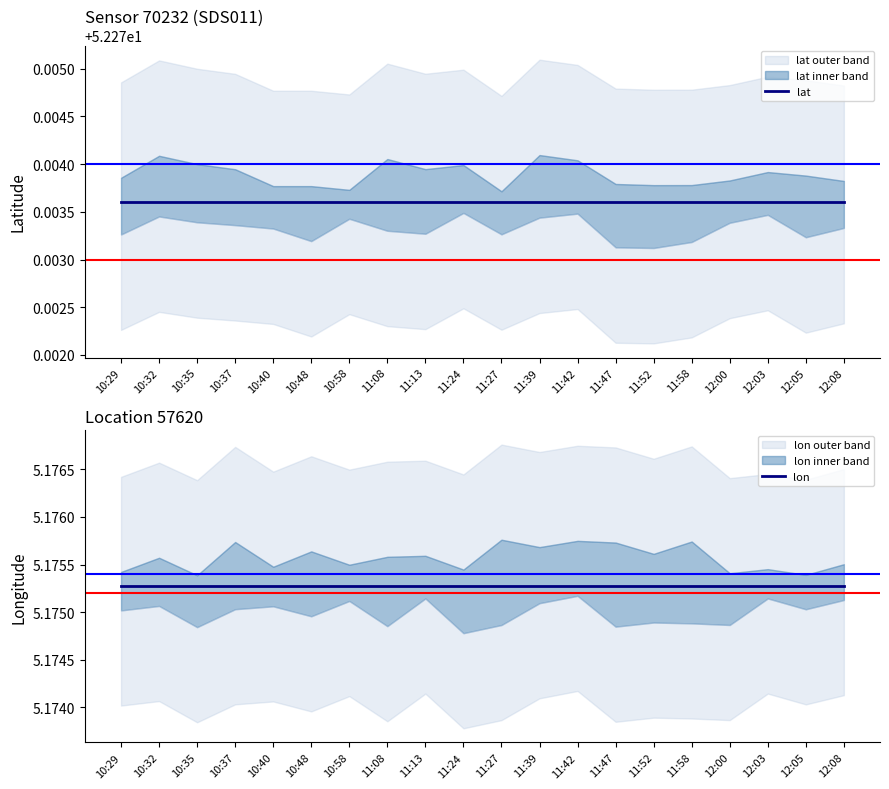

Is the value of lat at 10:35 greater than the value of lon at 10:32?

Yes